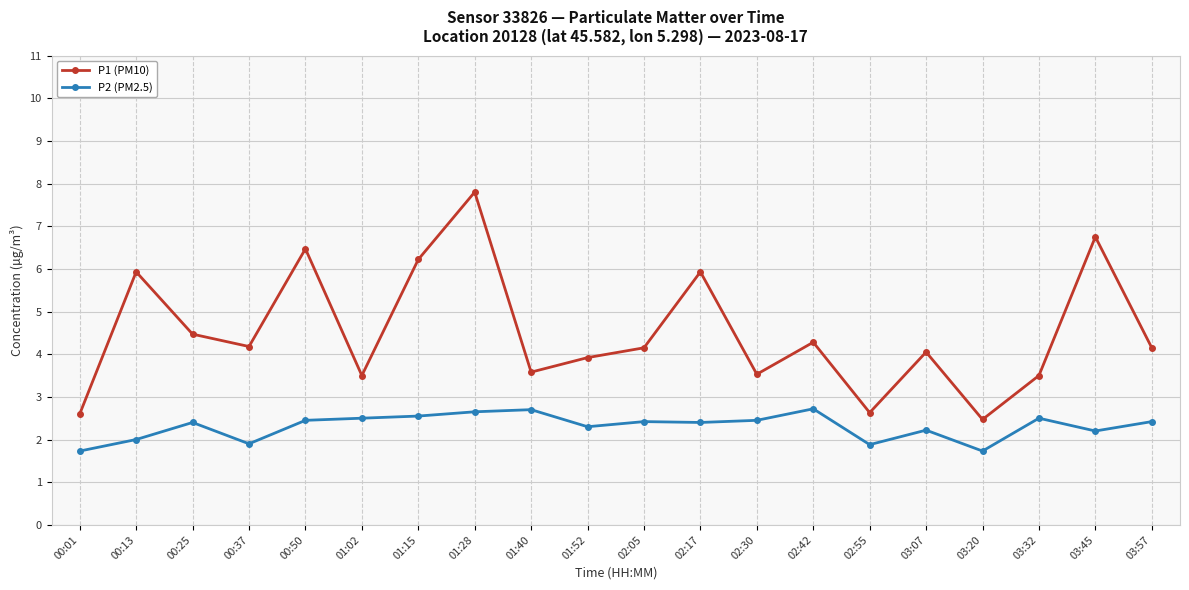

Rank the series at 00:25 from highest to lowest value.

P1 (PM10), P2 (PM2.5)